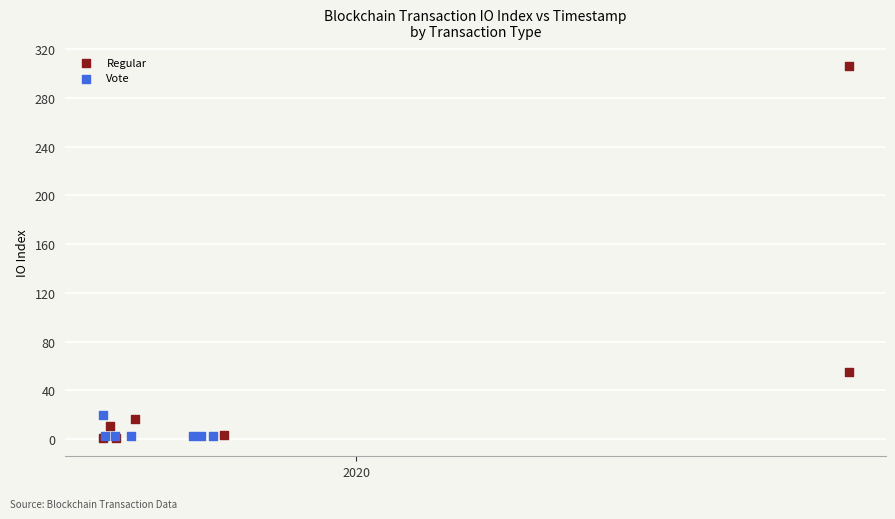

Which series has the widest spread of Y values?

Regular